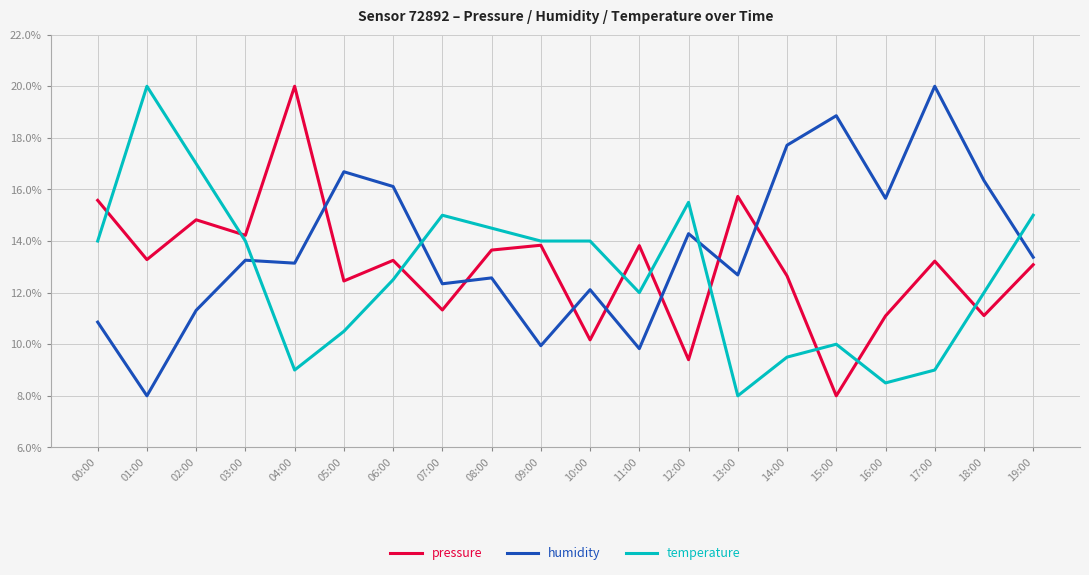

Does the chart have visible grid lines?

Yes